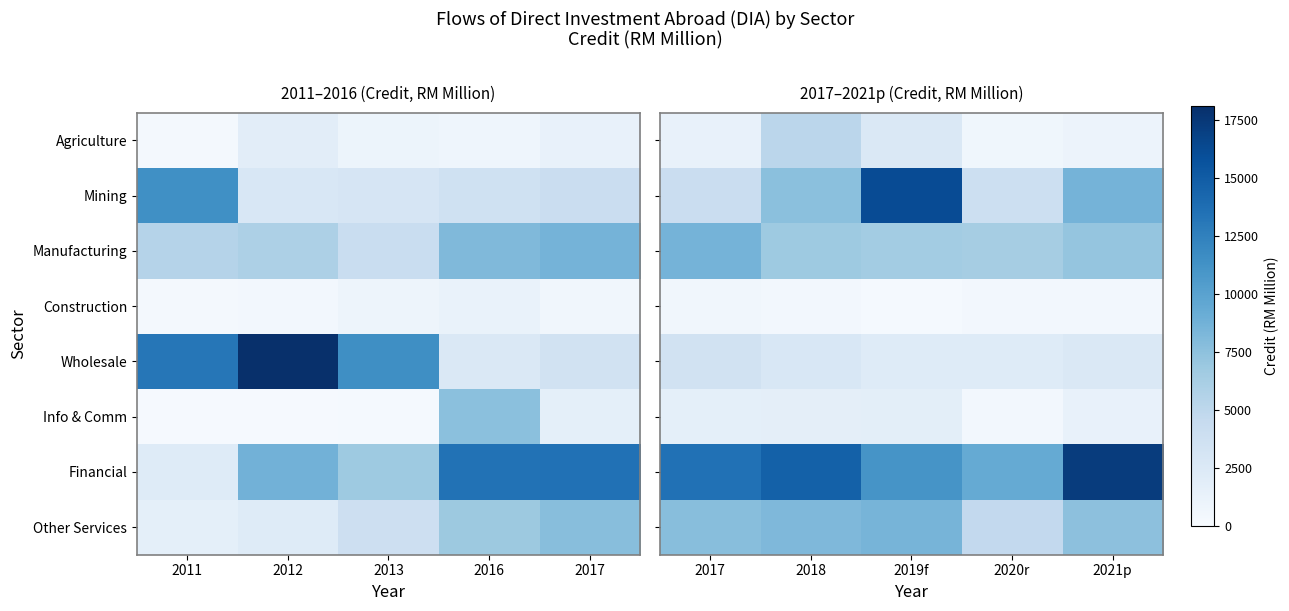

The Construction series shows 0.0 at 2020r. True or false?

False